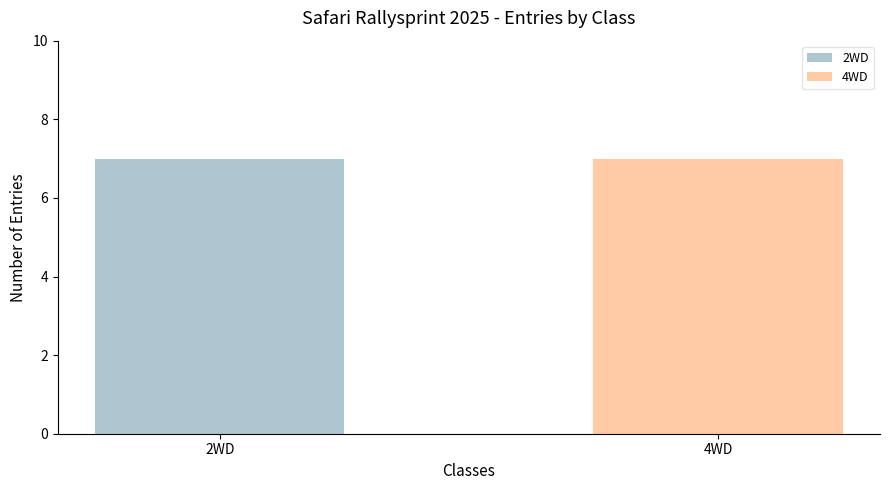

Which category has the lowest value in the 4WD series?

2WD